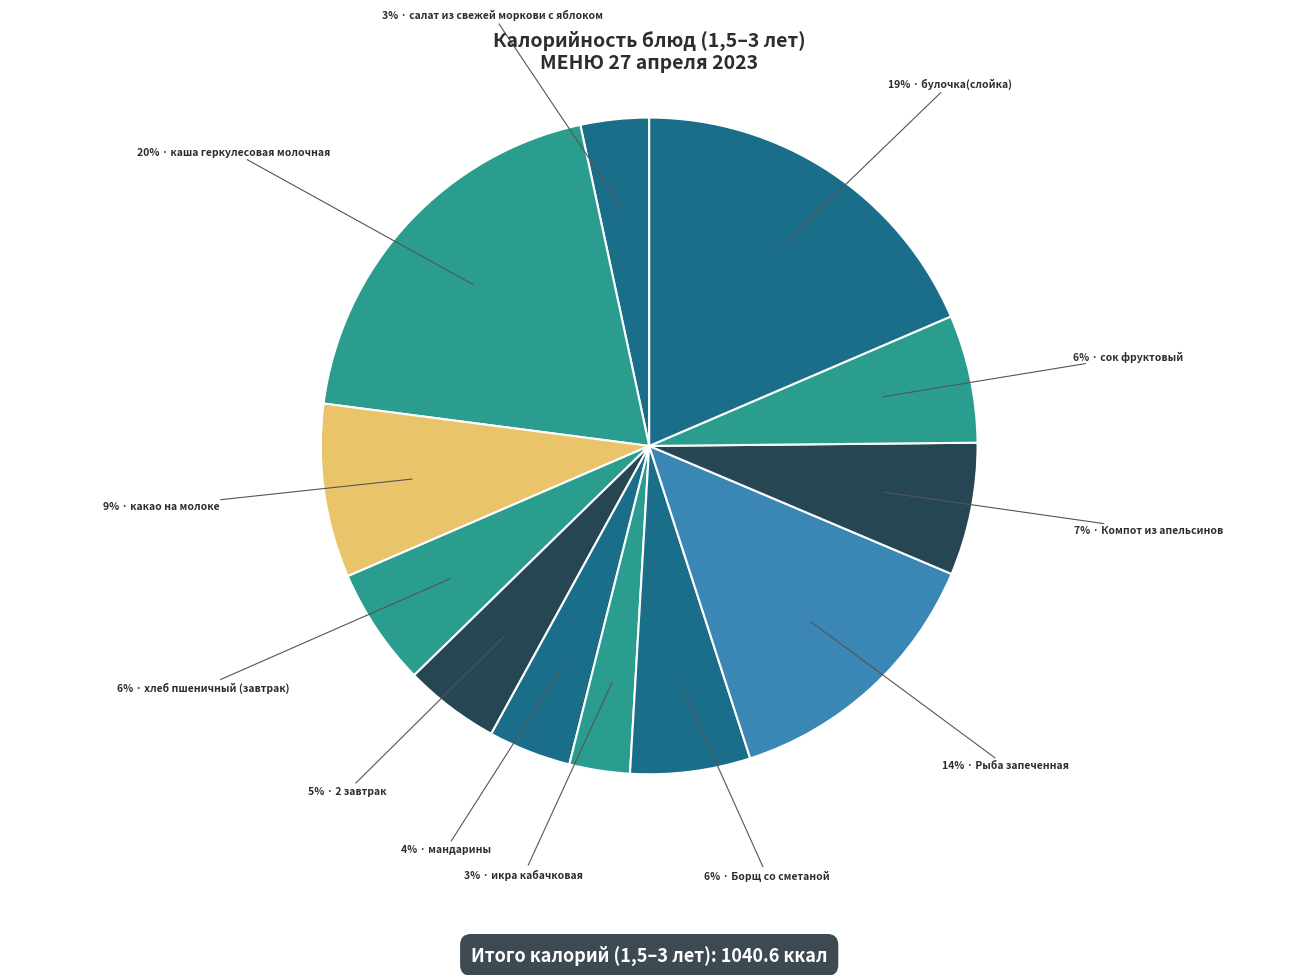

Count the number of slices in the pie.

12